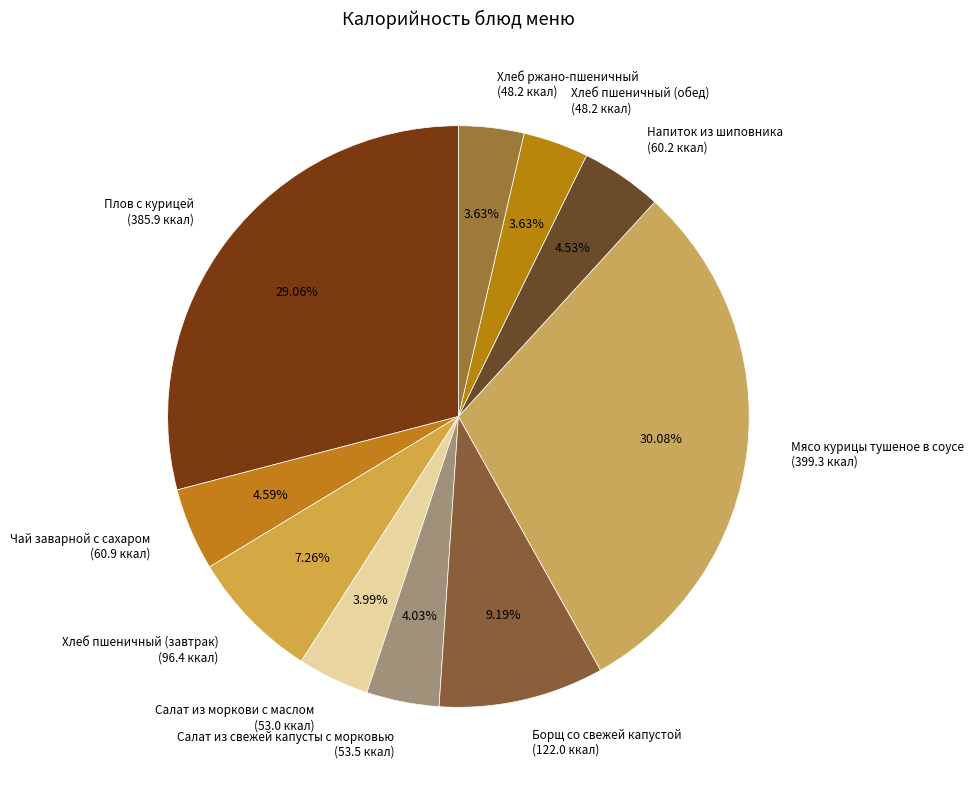

What portion of the pie excludes Хлеб пшеничный (завтрак)?

92.7%